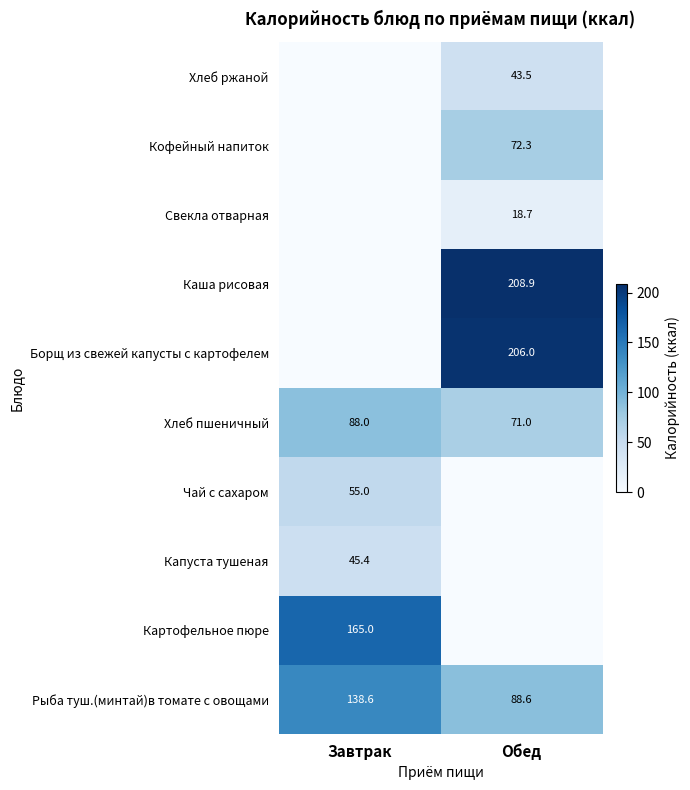

Is the value of Борщ из свежей капусты с картофелем at Завтрак greater than the value of Кофейный напиток at Обед?

No